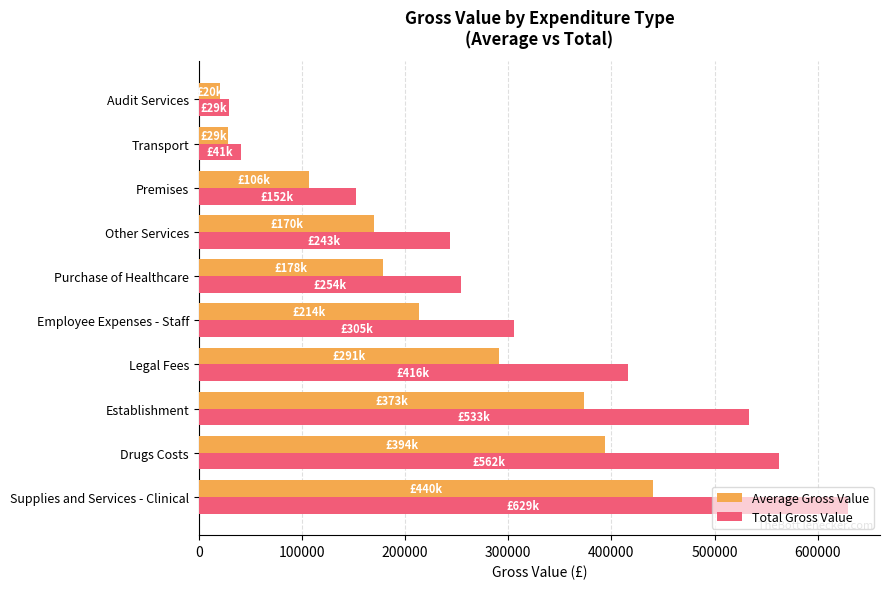

Between Supplies and Services - Clinical and Audit Services, which series saw the biggest shift?

Total Gross Value